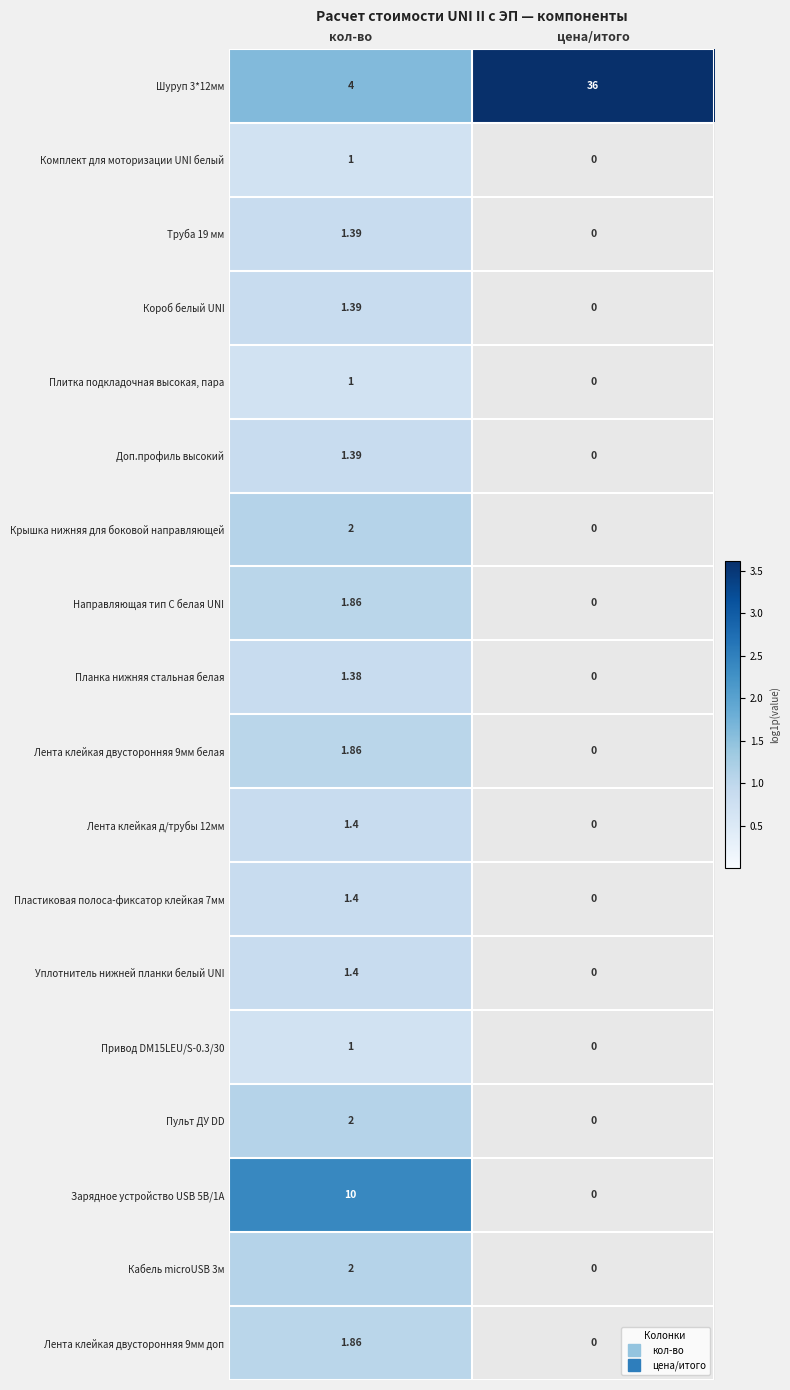

Which category has the lowest value in the Лента клейкая двусторонняя 9мм белая series?

цена/итого